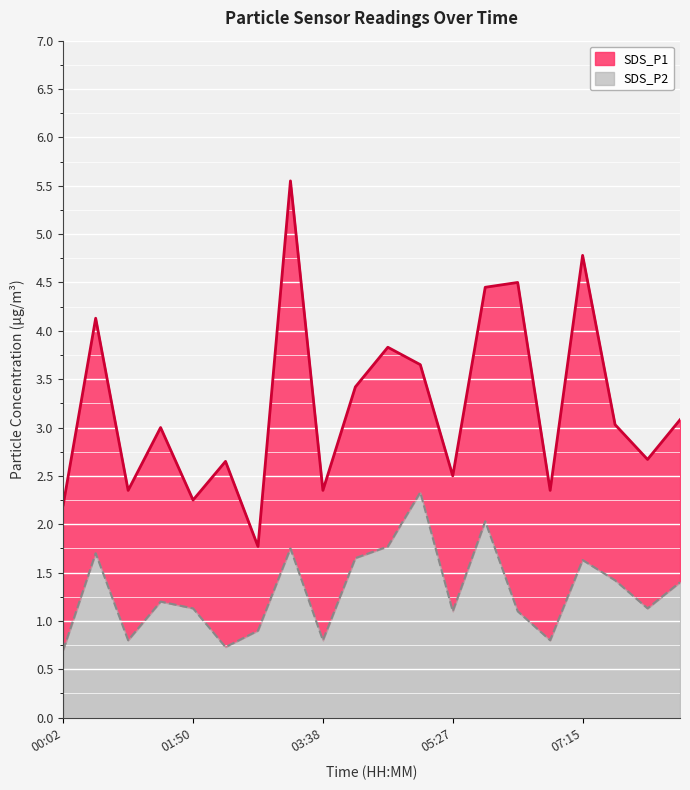

How many data points does each series have?

20